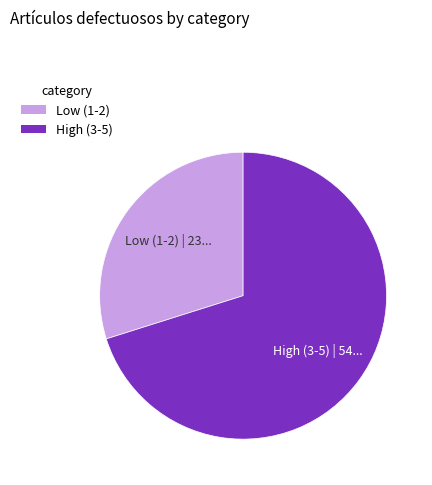

Is there any slice that represents more than half of the pie?

Yes